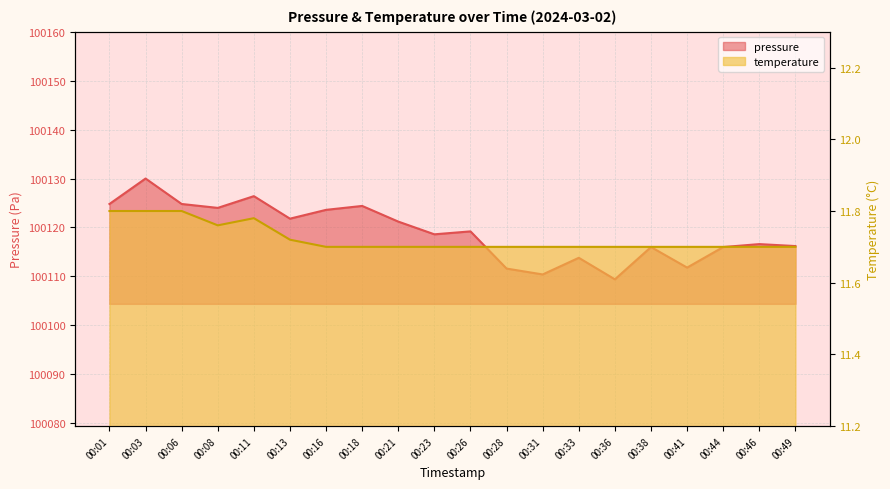

Between 00:28 and 00:46, which series saw the biggest shift?

pressure